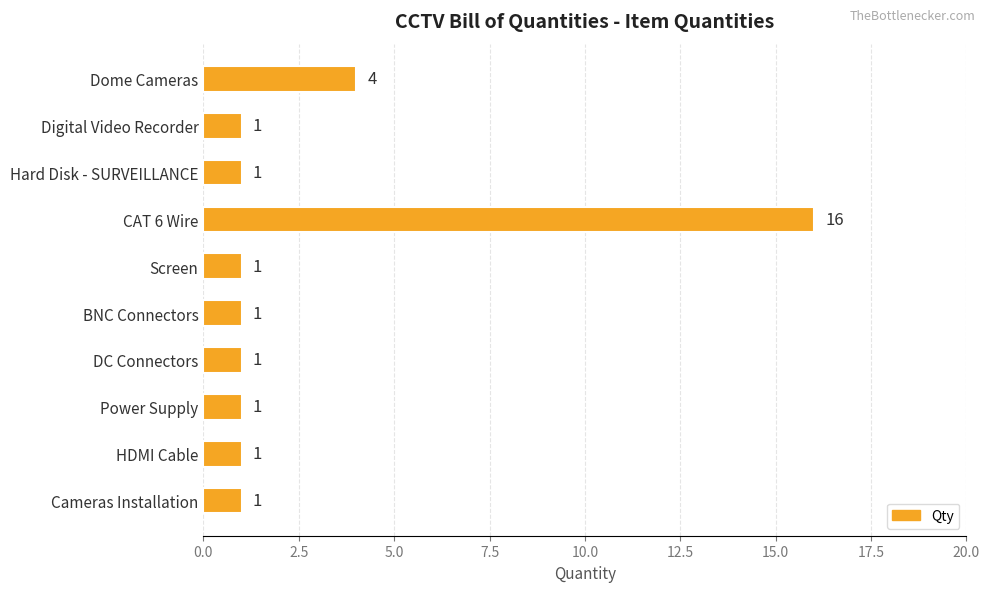

True or false: the data shows 1 at Cameras Installation.

True